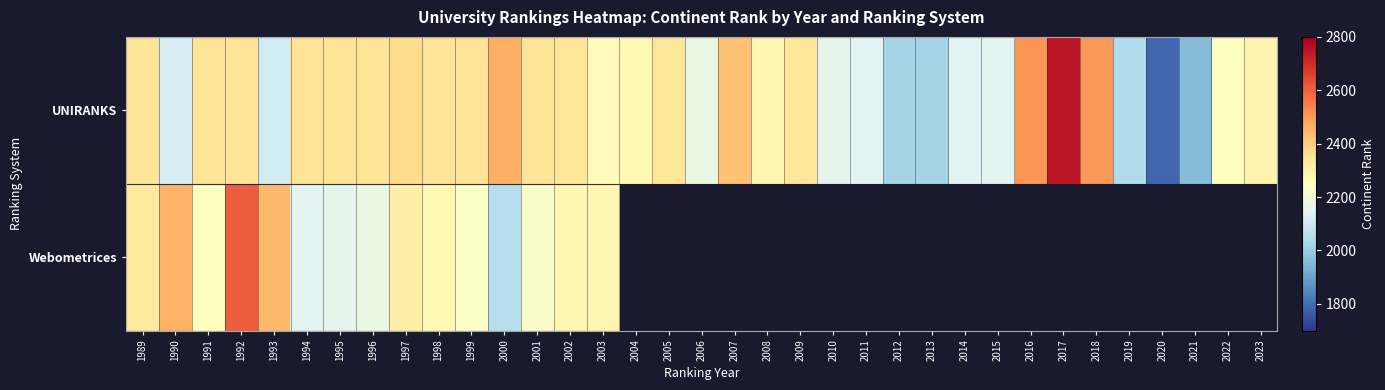

Which series has the largest total across all categories?

UNIRANKS